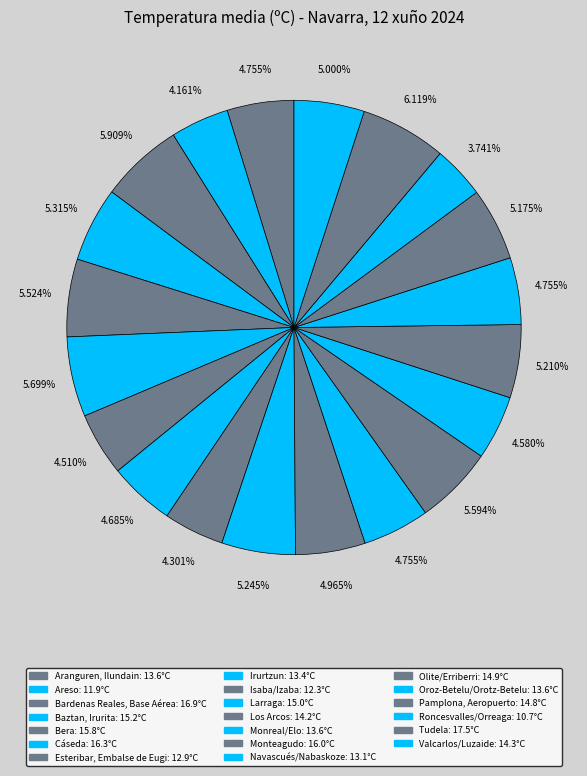

To the nearest percent, what percentage of the pie is Pamplona, Aeropuerto?

5%